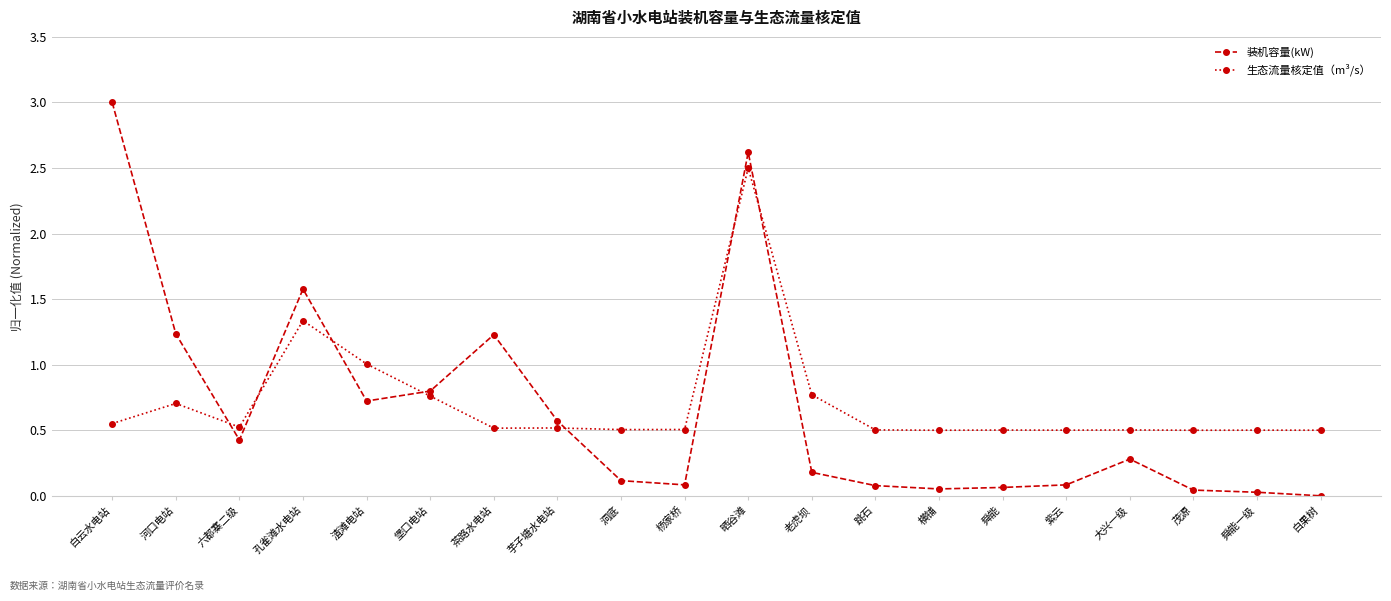

Is the value of 生态流量核定值（m³/s） at 孔雀滩水电站 greater than the value of 装机容量(kW) at 横铺?

Yes